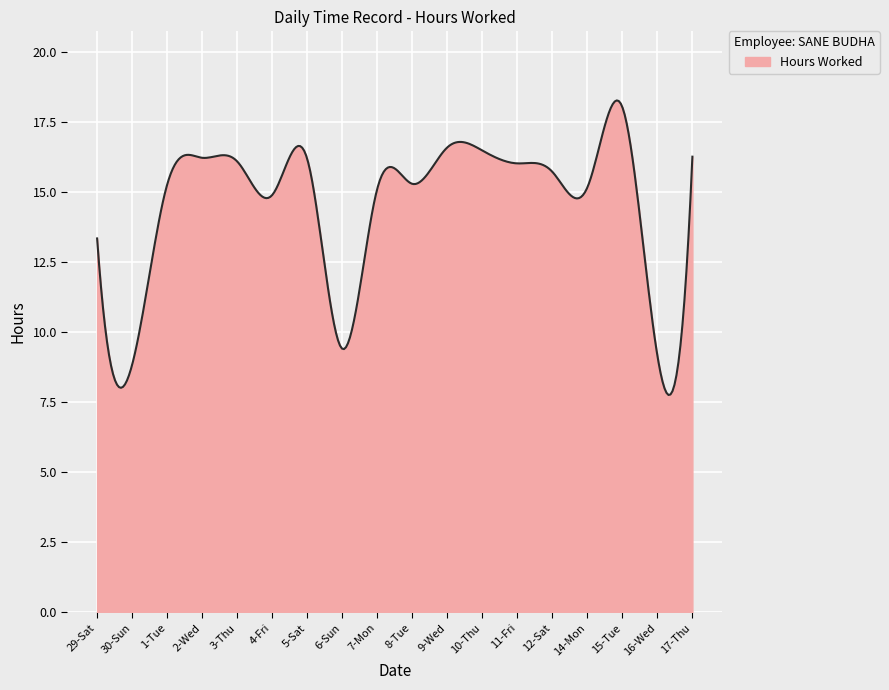

What is the maximum value shown in the chart?

18.3